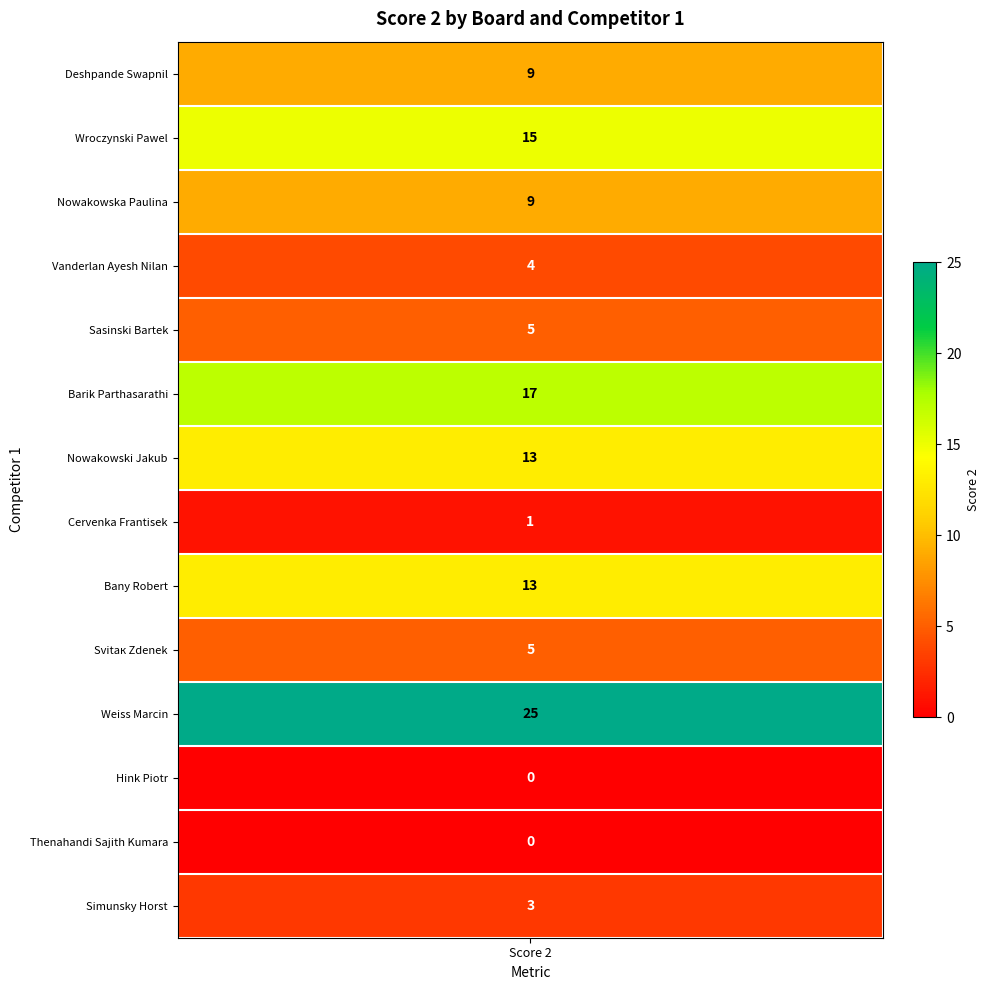

How many values exceed 9?

5